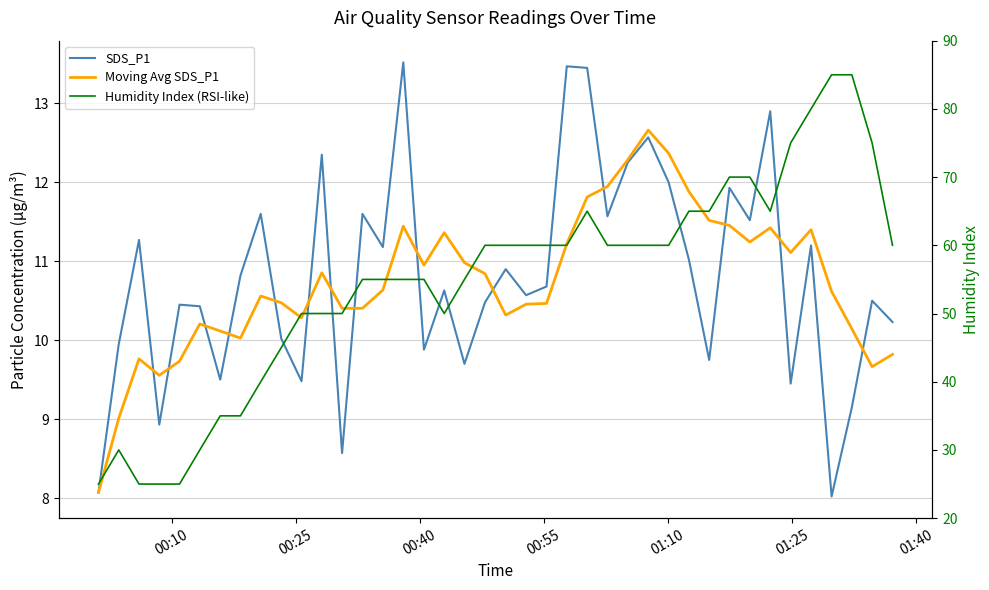

Which series has the largest total across all categories?

Humidity Index (RSI-like)